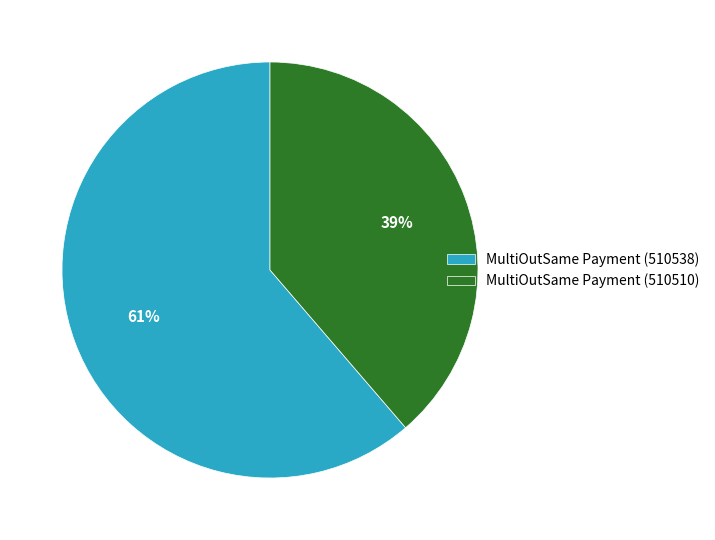

True or false: MultiOutSame Payment (510510) accounts for 50% of the total.

False